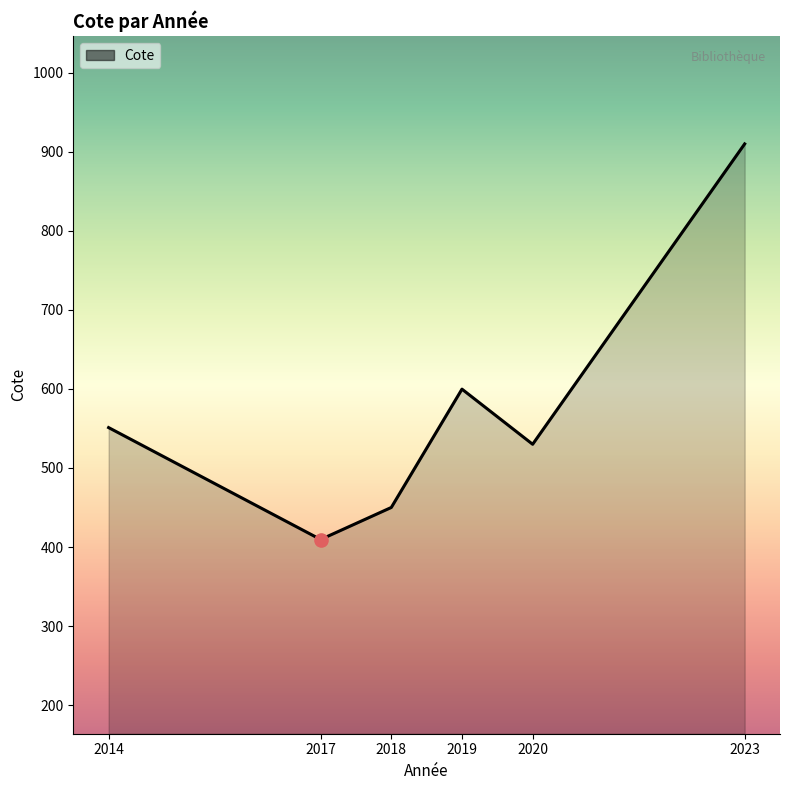

What is the change in value from 2019 to 2023?

+310.3